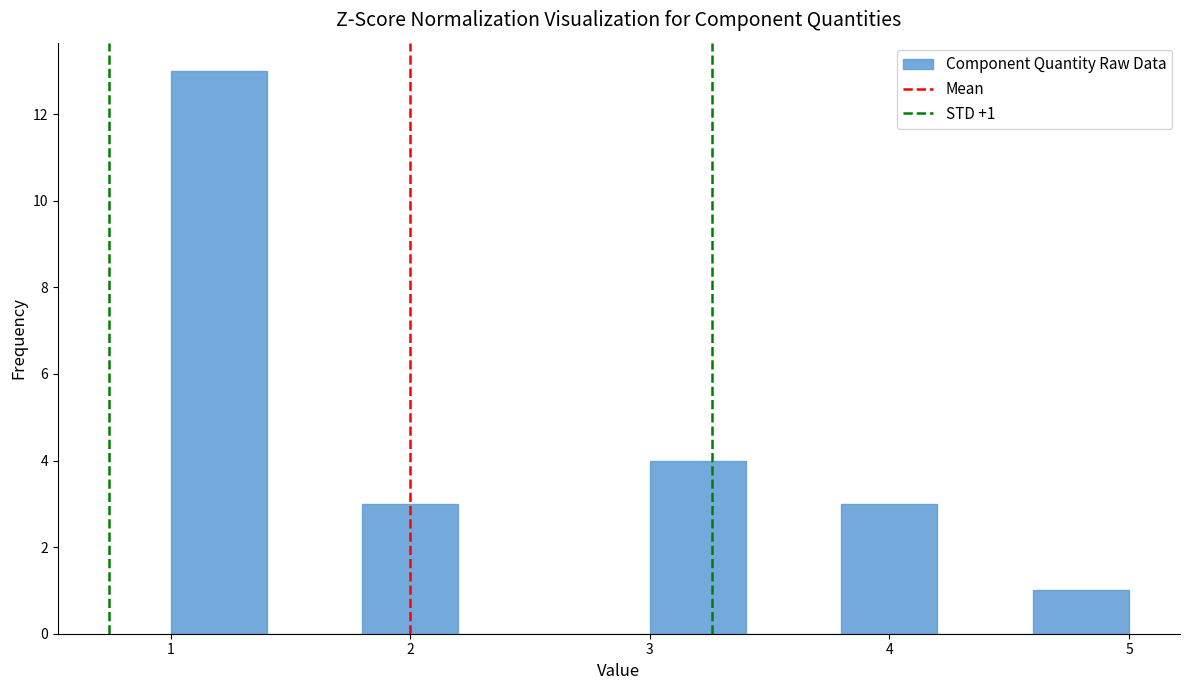

Which range on the x-axis has the tallest bar?

1.0 to 1.4